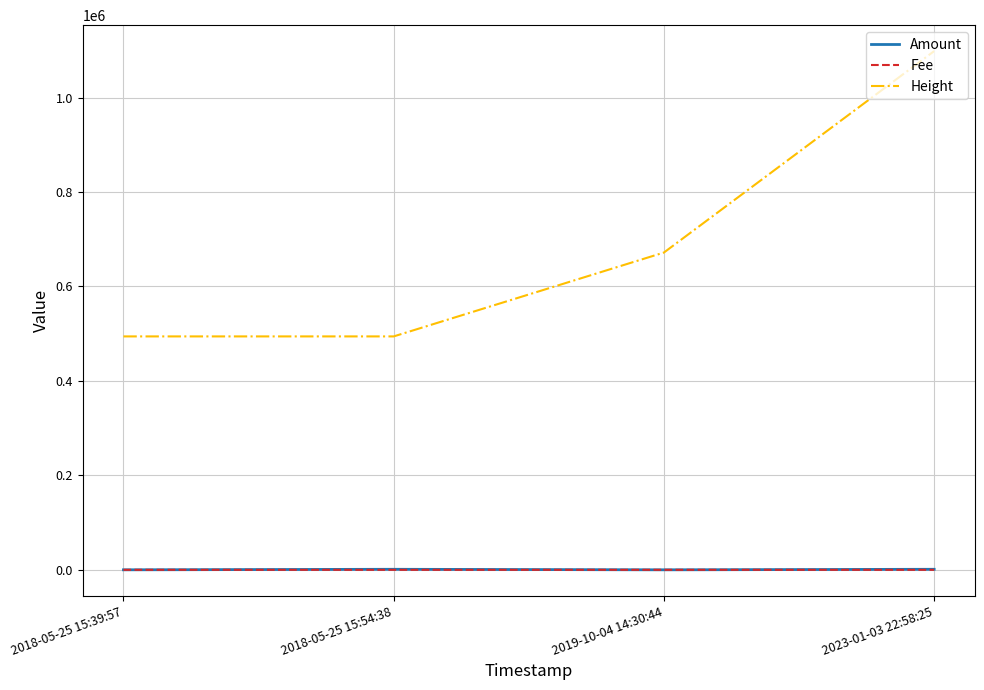

What position from the left is 2018-05-25 15:39:57?

1